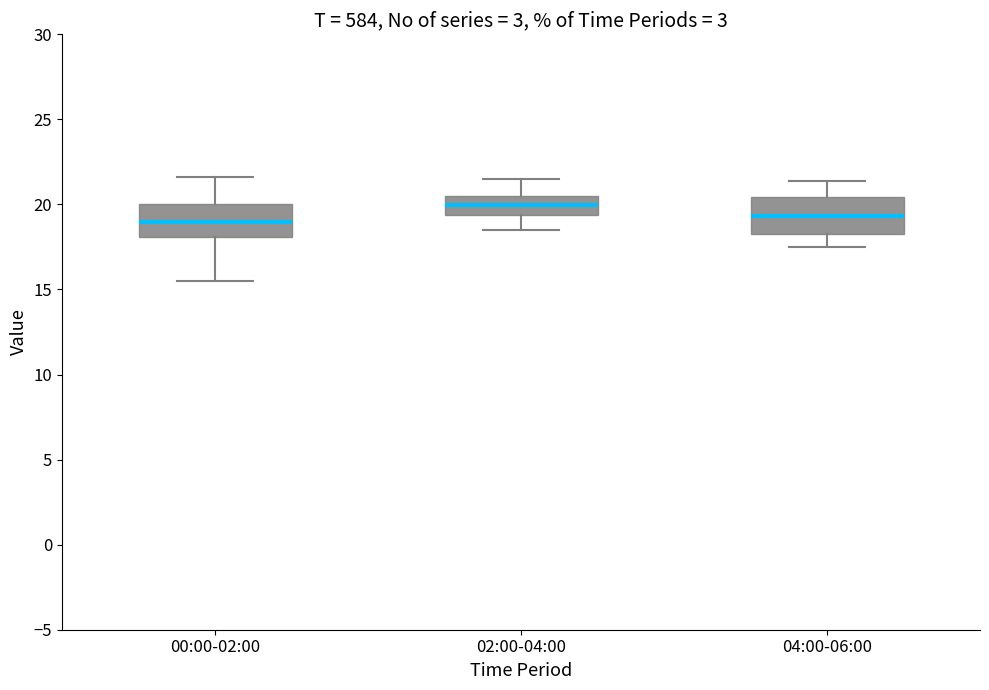

Where does the median line of the box for 02:00-04:00 sit on the y-axis? The values are not printed on the chart, so give them approximately, as read against the axis.

20.0